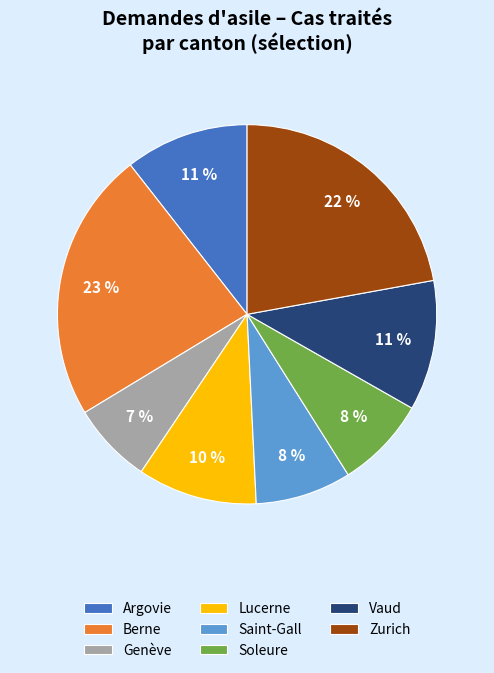

What percentage is the Zurich slice, to the nearest percent?

22%